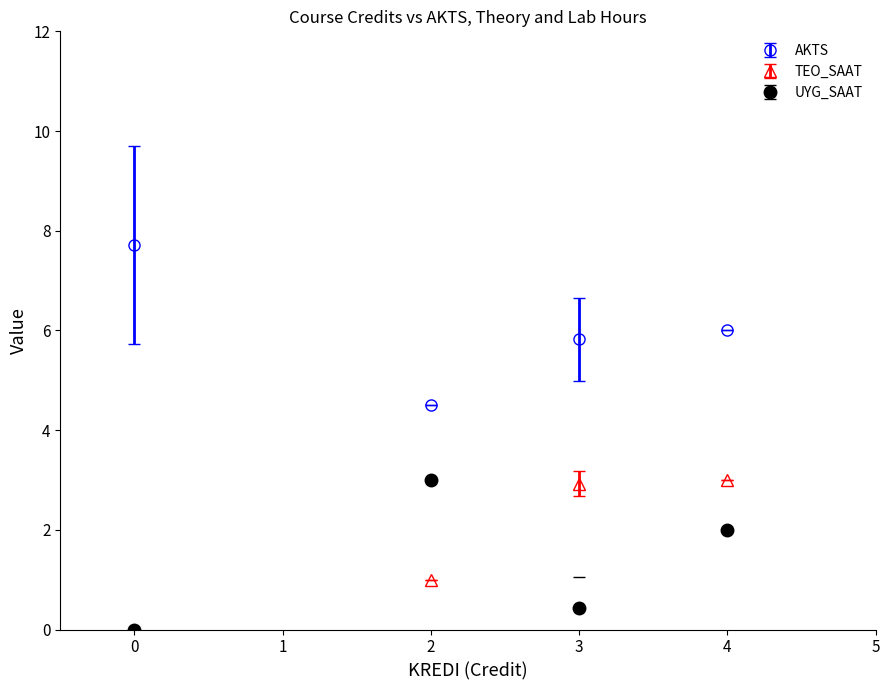

Is it true that TEO_SAAT equals 3.0 at 4?

True